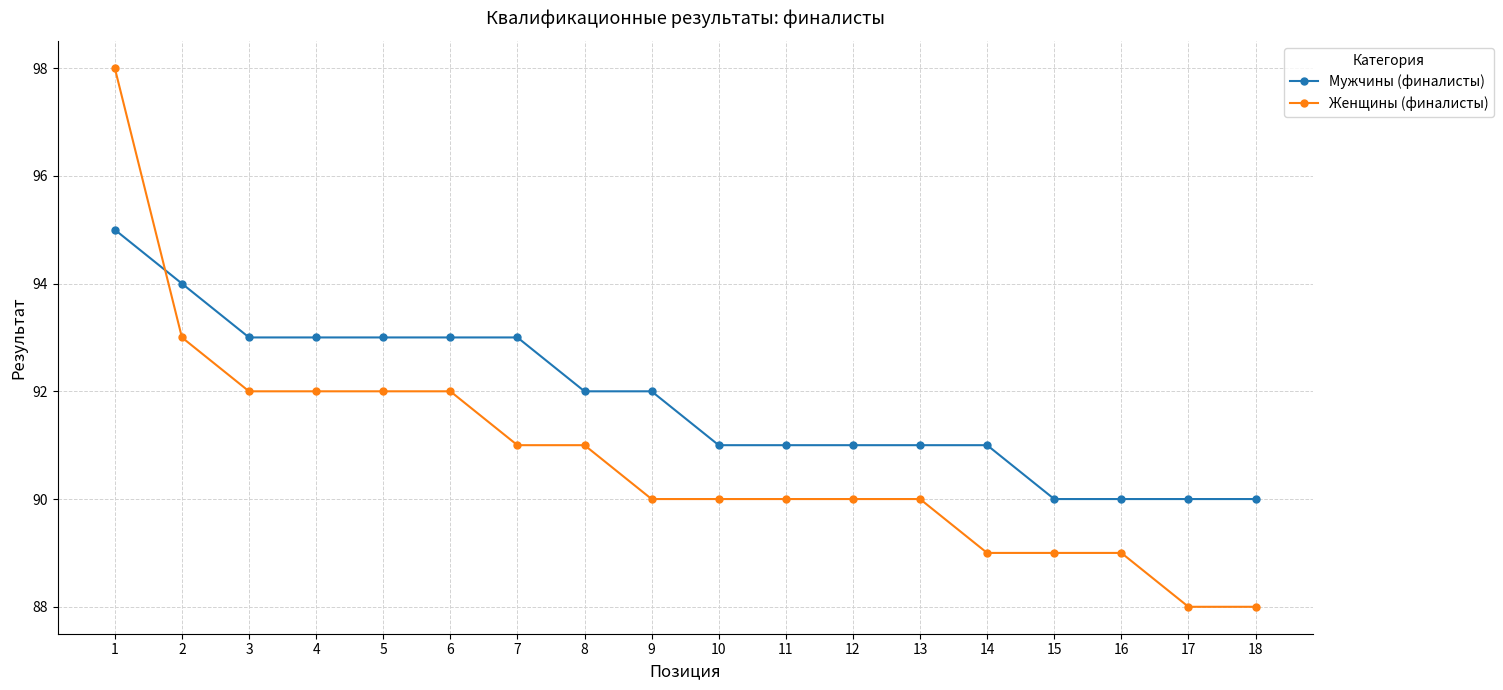

At 17, list the series in order from smallest to largest.

Женщины (финалисты), Мужчины (финалисты)